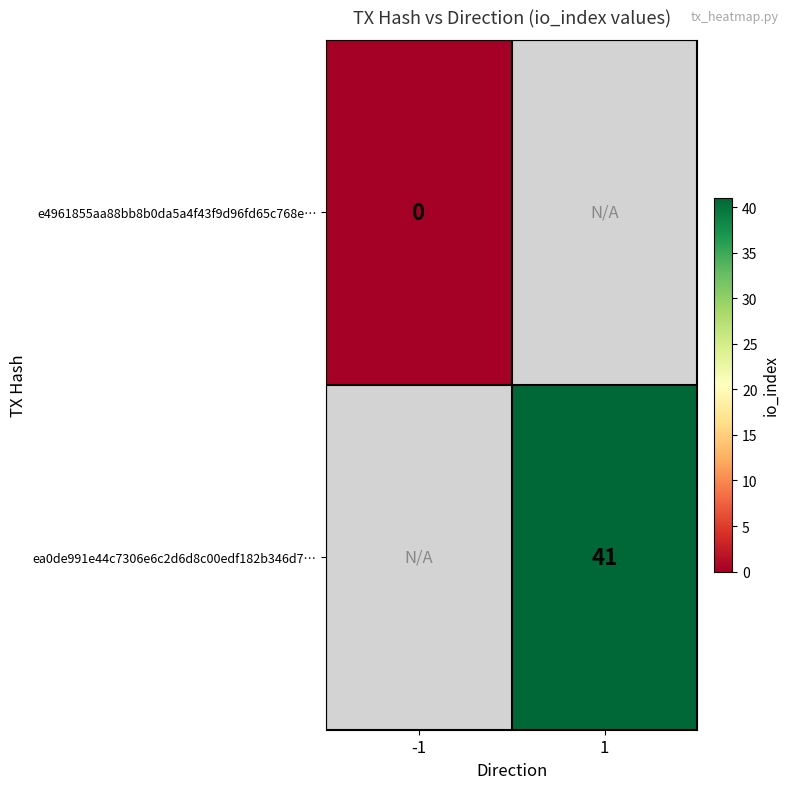

Is it true that ea0de991e44c7306e6c2d6d8c00edf182b346d7… equals 71 at 1?

False